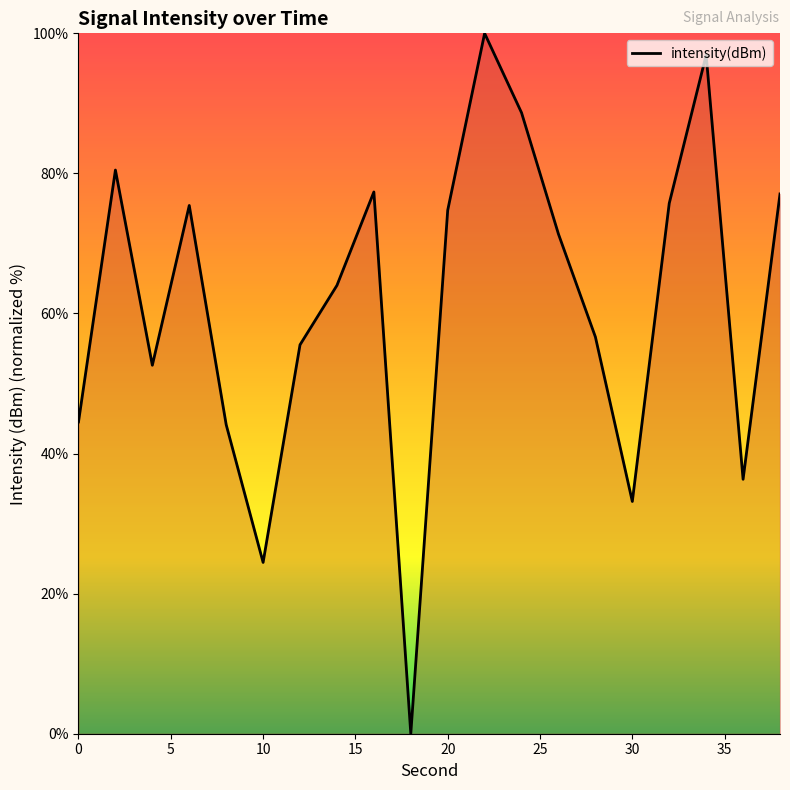

What is the difference between the maximum and minimum values?

100.0